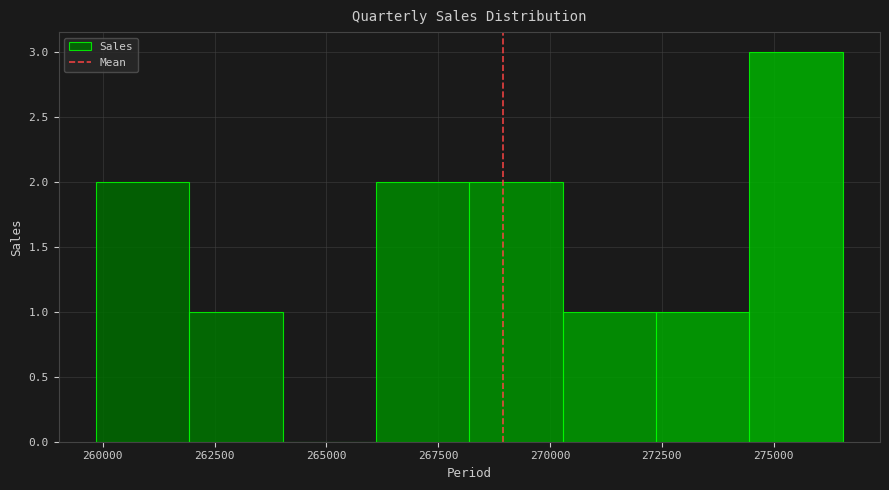

Reading left to right, list every bar in this chart as the range it spans on the x-axis followed by its height. Neither the bar edges nor the heights are printed on the chart, so give them approximately, as read against the axes.

260000 to 262000: 2
262000 to 264000: 1
264000 to 266000: 0
266000 to 268000: 2
268000 to 270500: 2
270500 to 272500: 1
272500 to 274500: 1
274500 to 276500: 3